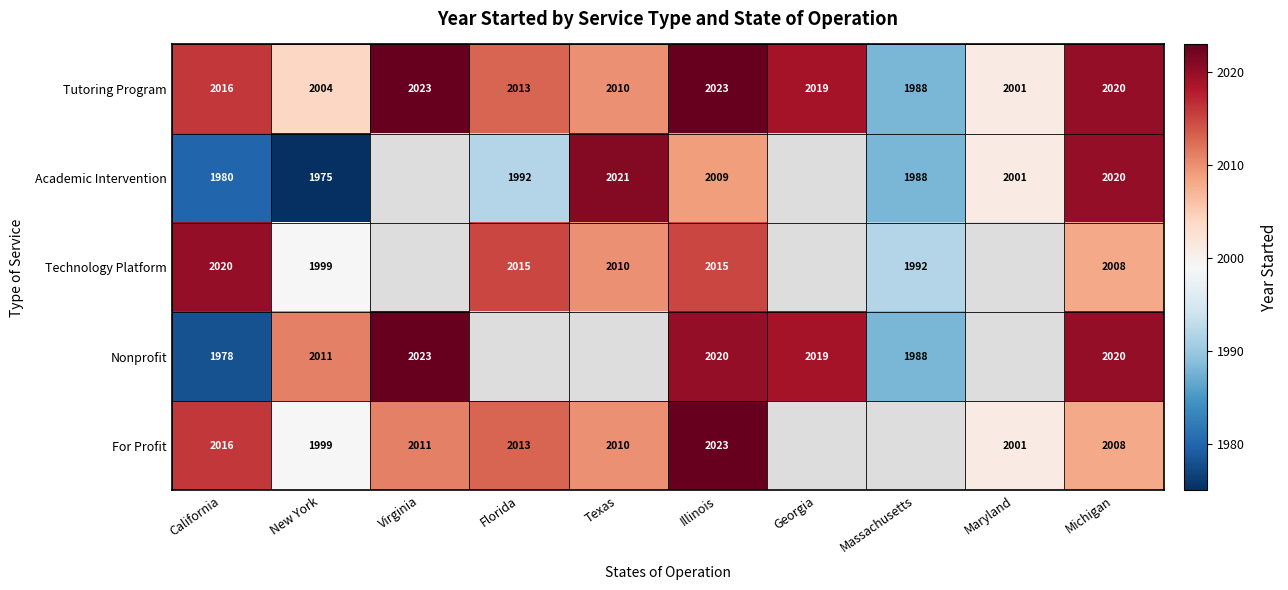

At how many categories does at least one series exceed 2012?

7